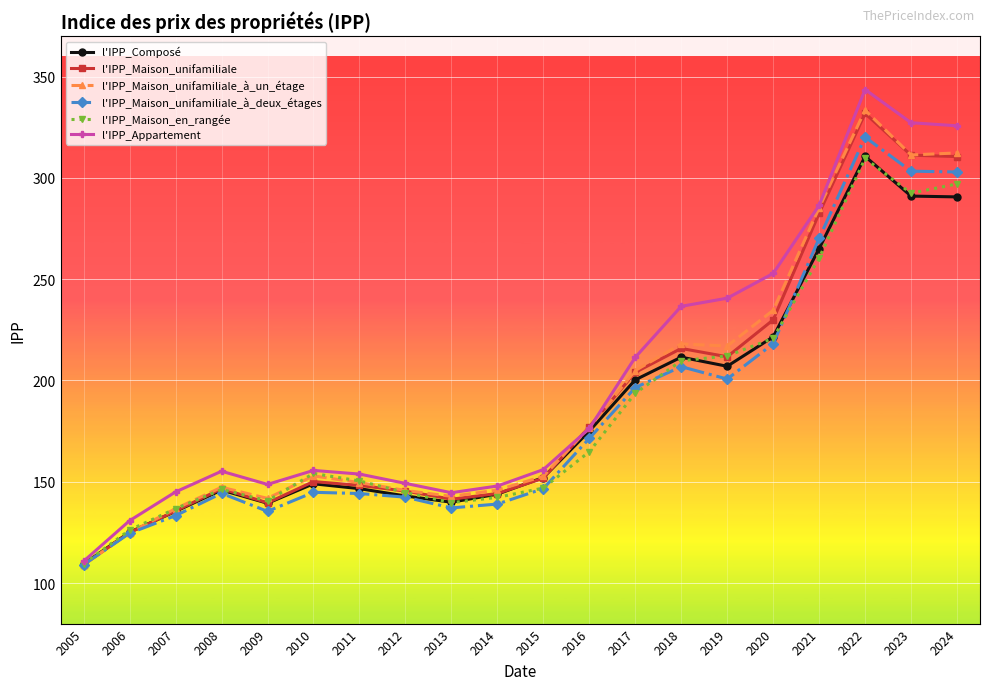

How many values in the l'IPP_Maison_unifamiliale_à_deux_étages series exceed 146?

10